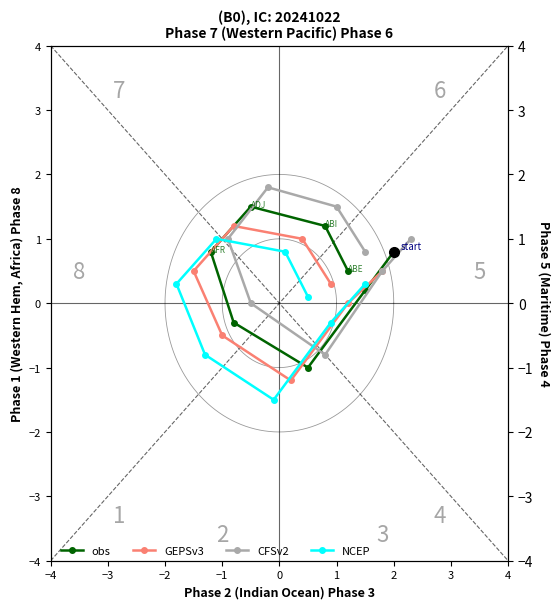

At how many categories does at least one series exceed -1?

8